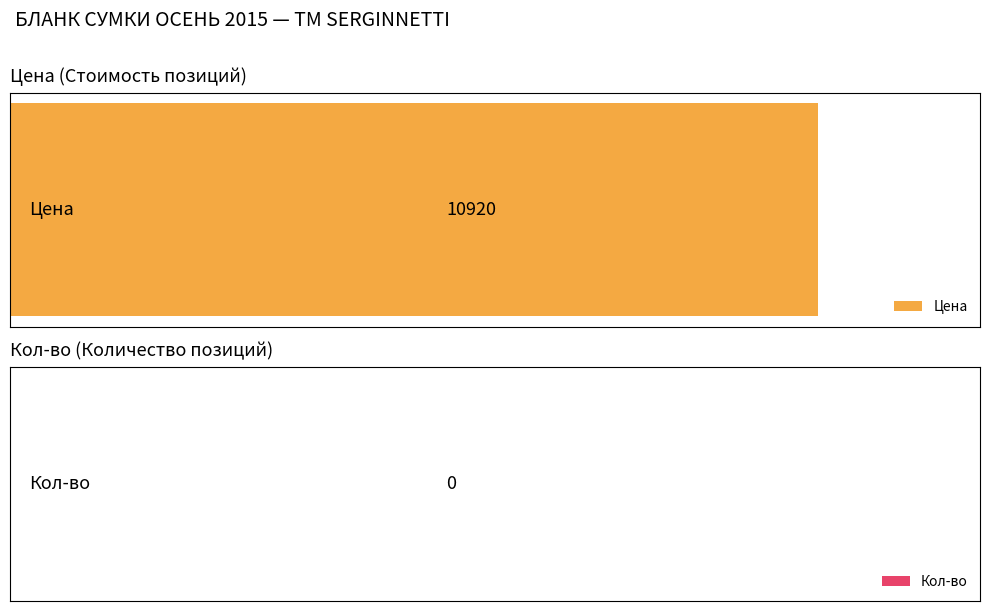

Is the value of Цена at 1 greater than the value of Кол-во at 4?

Yes